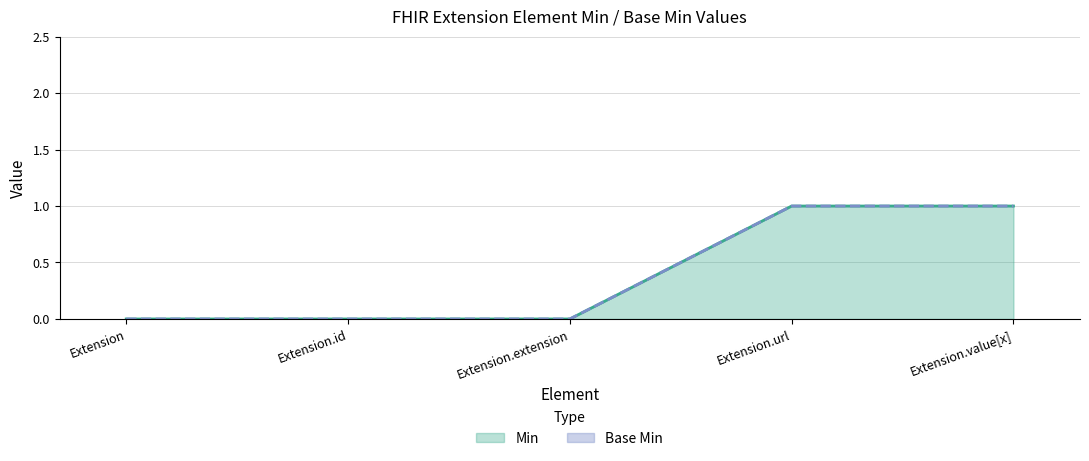

Reading left to right, list all the values displayed in this chart.

Min: 0	0	0	1	1
Base Min: 0	0	0	1	1